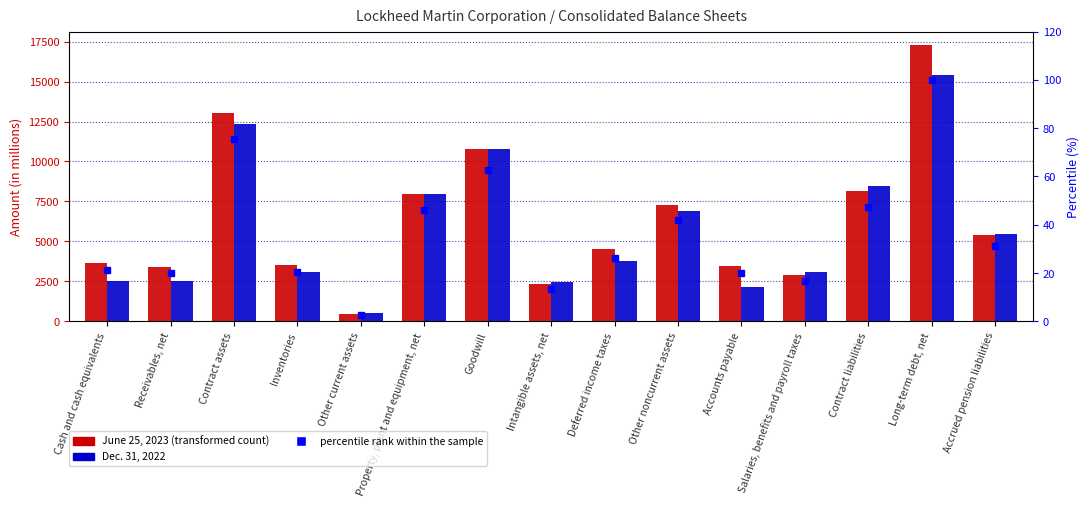

What is the difference between the maximum and minimum values in the June 25, 2023 series?

16781.0